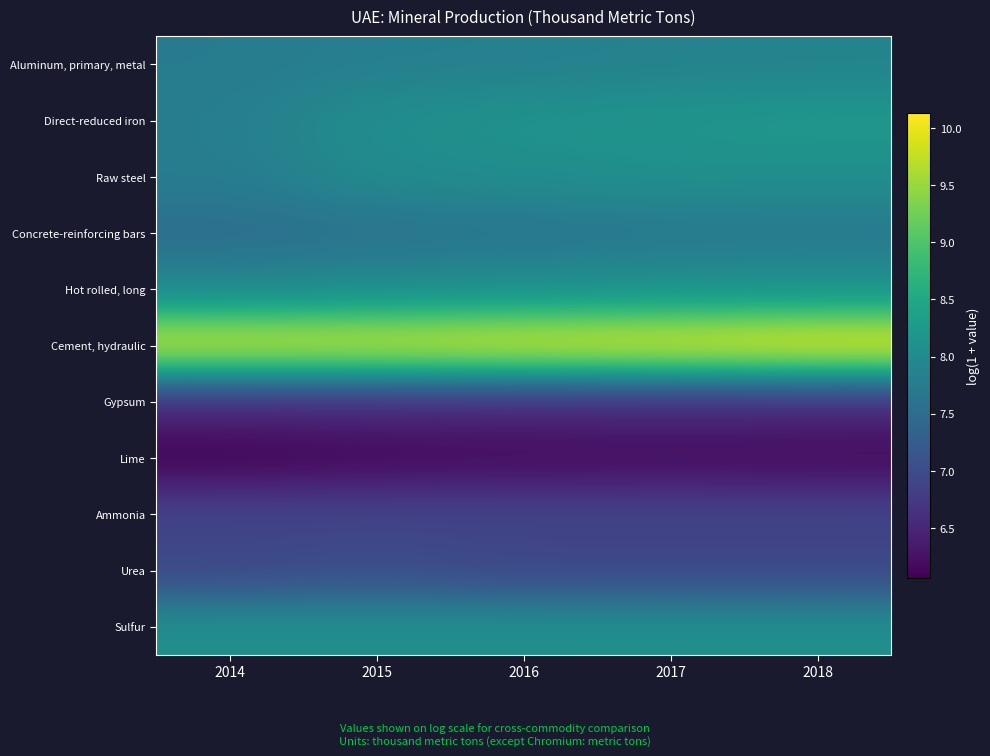

Which series has the largest total across all categories?

Cement, hydraulic